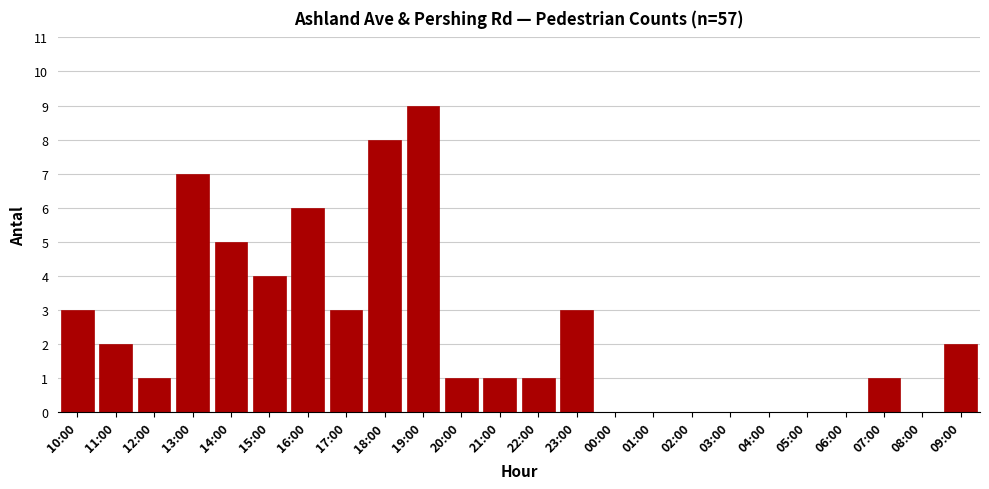

Reading left to right, list all the values displayed in this chart.

10:00=3	11:00=2	12:00=1	13:00=7	14:00=5	15:00=4	16:00=6	17:00=3	18:00=8	19:00=9	20:00=1	21:00=1	22:00=1	23:00=3	00:00=0	01:00=0	02:00=0	03:00=0	04:00=0	05:00=0	06:00=0	07:00=1	08:00=0	09:00=2